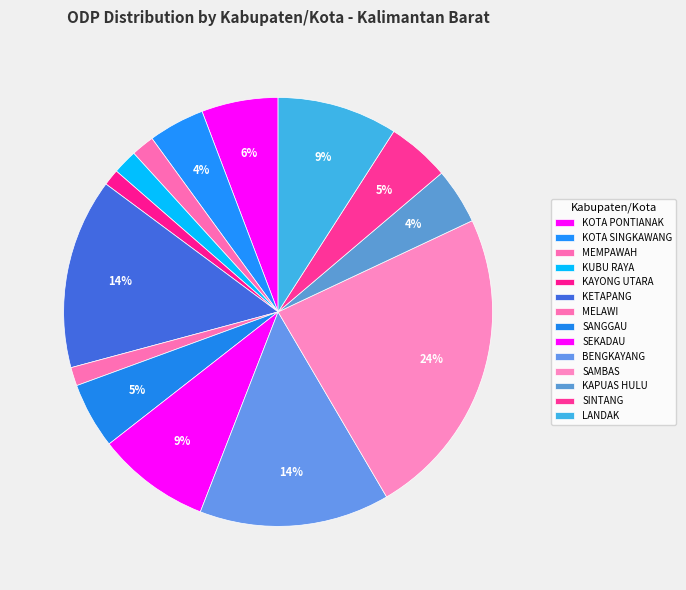

Approximately how many times larger is the value at MEMPAWAH compared to KOTA PONTIANAK?

0.3